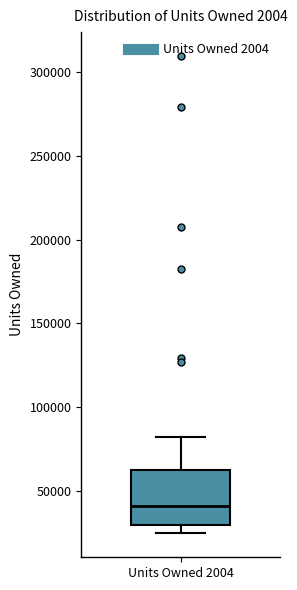

Where is the upper edge of the box for Units Owned 2004 on the y-axis? The values are not printed on the chart, so give them approximately, as read against the axis.

65000